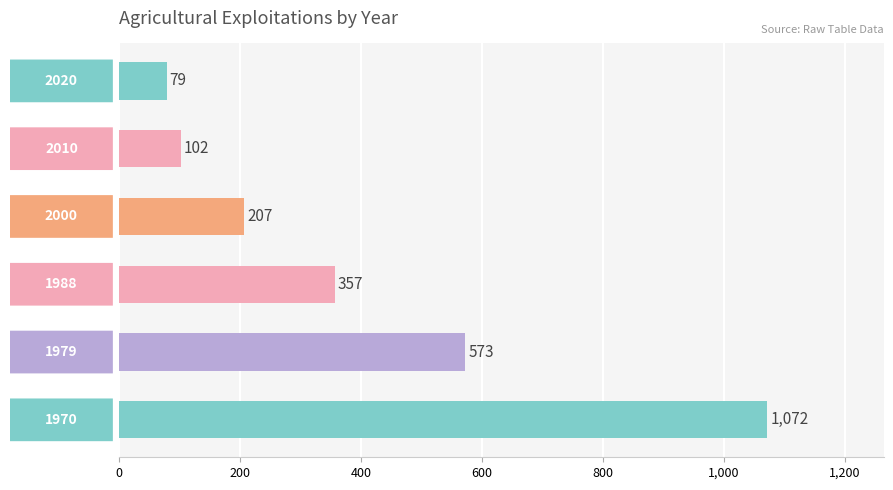

What is the maximum value shown in the chart?

1072